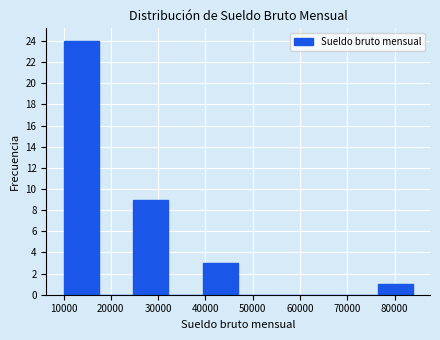

Over which range of the x-axis is the bar tallest?

10000 to 17000